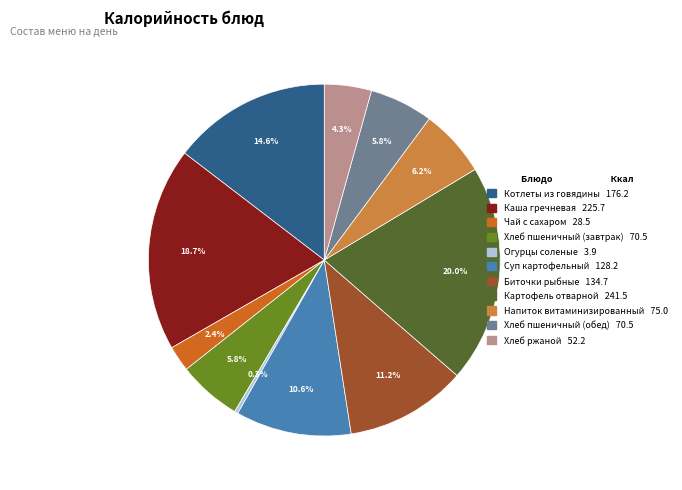

How many slices are in this pie chart?

11